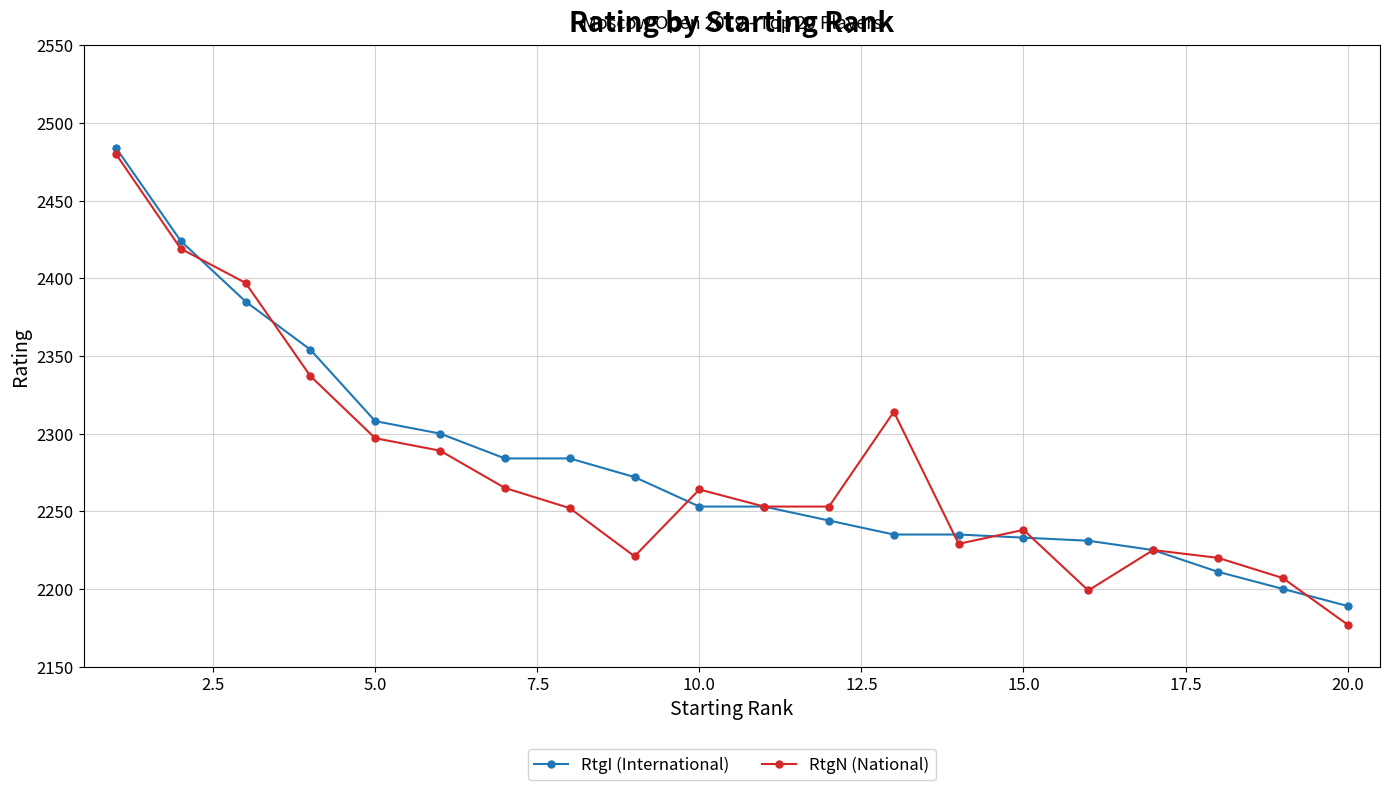

What is the value of the RtgN (National) point at the 14th from the left?

2229